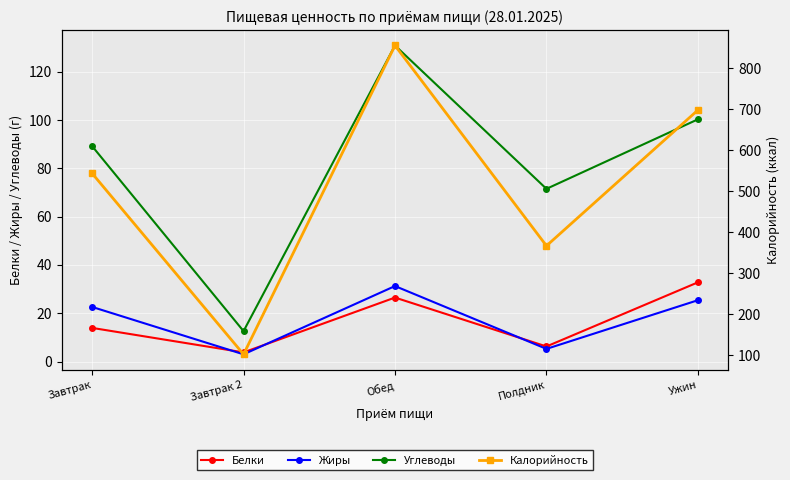

List the labels in order of Калорийность value, smallest first.

Завтрак 2, Полдник, Завтрак, Ужин, Обед